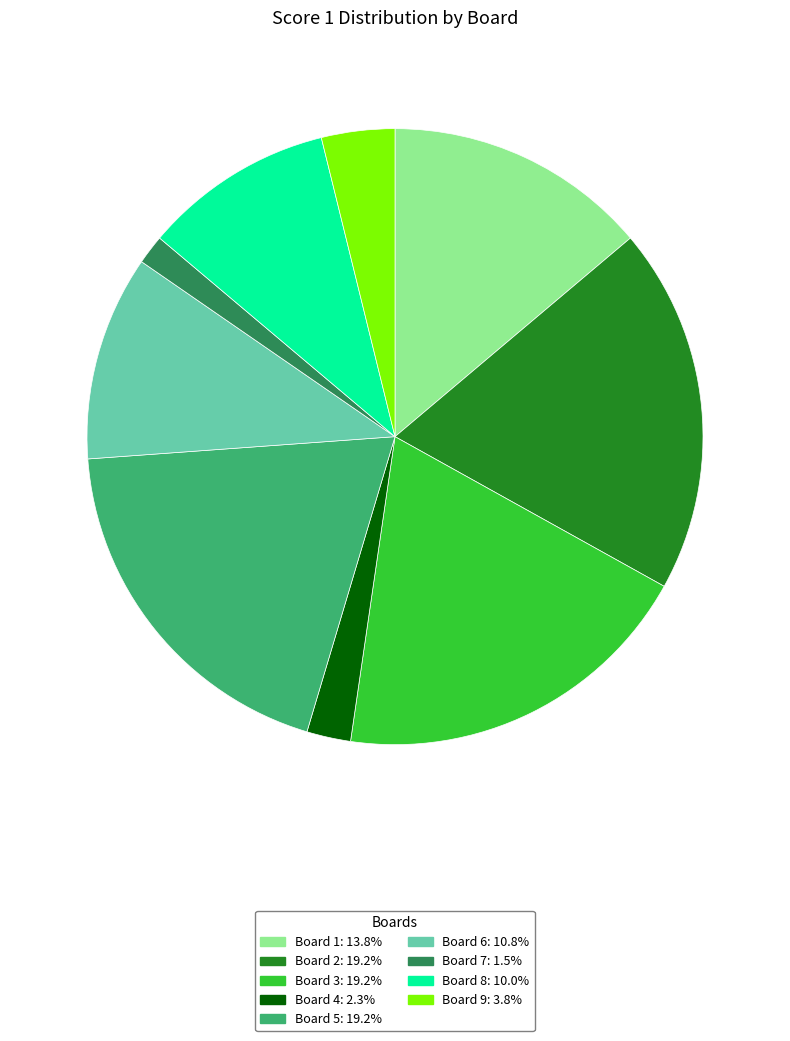

Is there a majority slice in this chart?

No